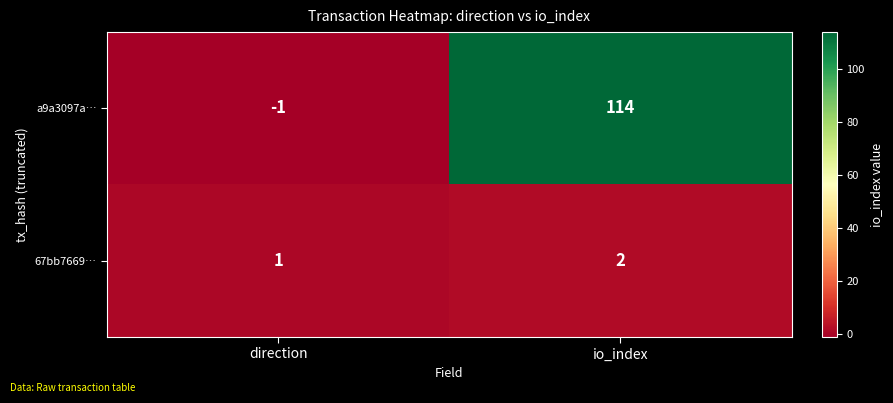

Which series has the largest range (max minus min)?

a9a3097a…